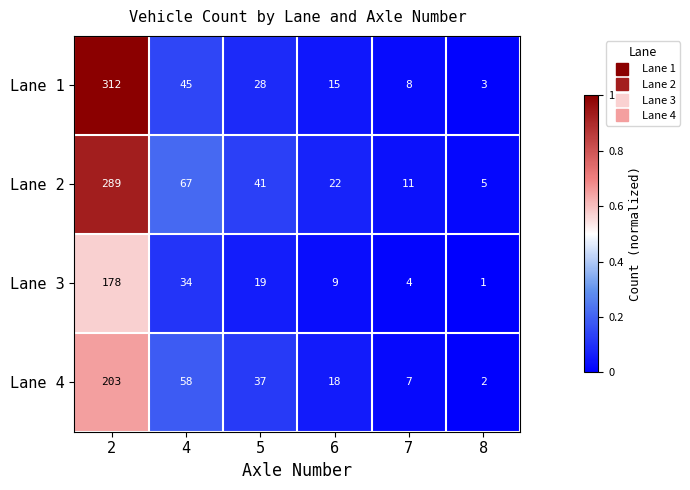

The Lane 1 series shows 1 at 8. True or false?

False